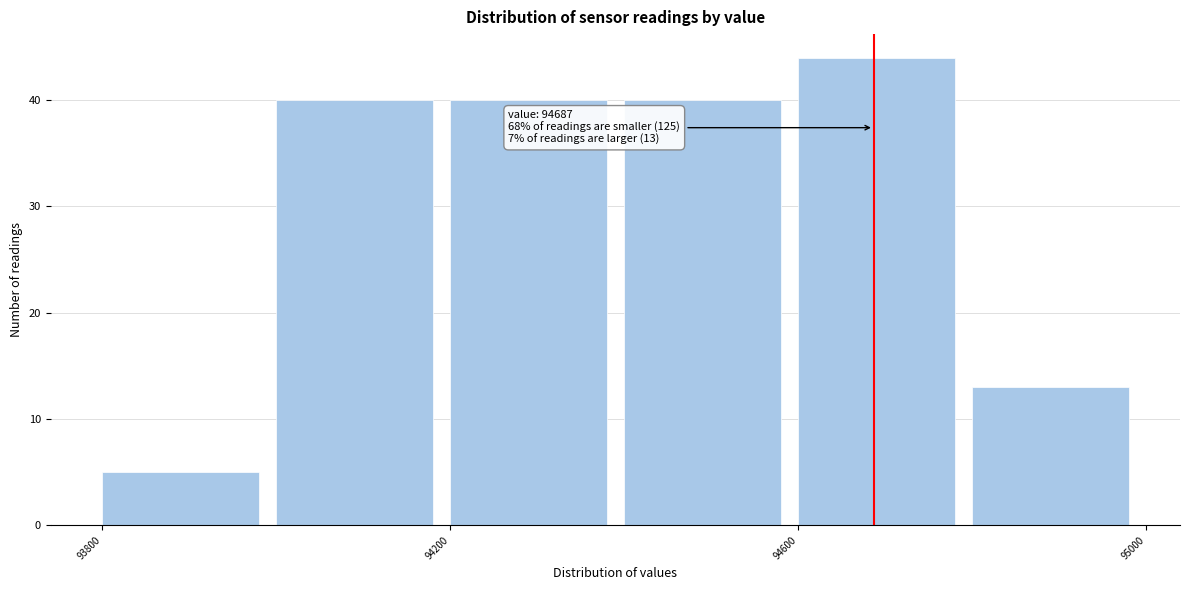

Over which range of the x-axis is the bar tallest?

94600 to 94800